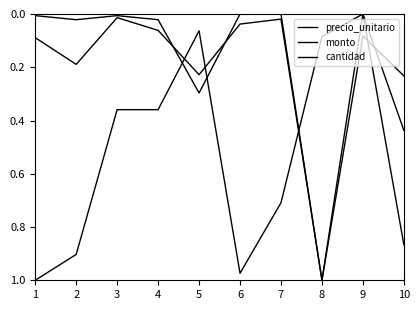

Which series has the largest total across all categories?

precio_unitario